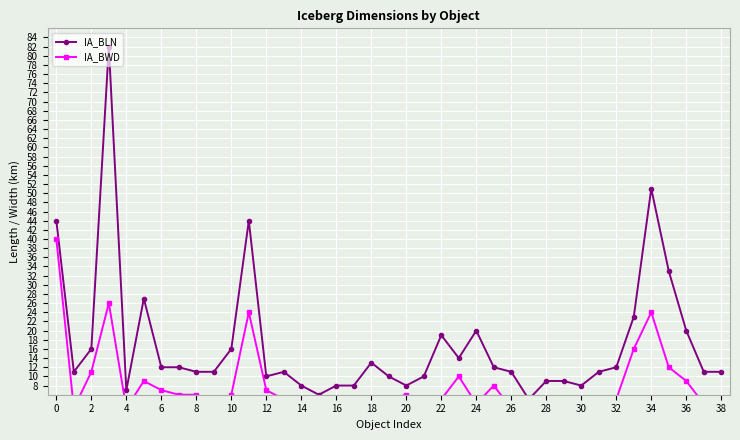

What is the label of the 32nd point from the left?

31